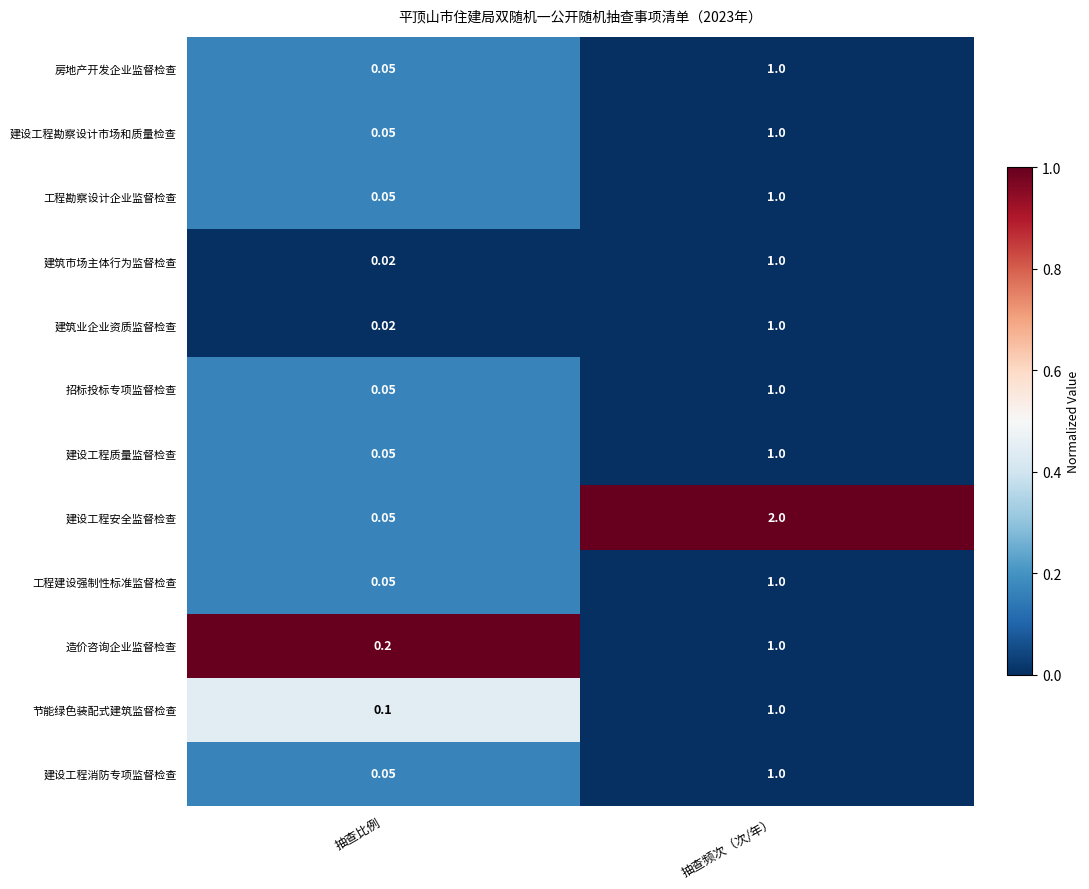

At which category does the chart reach its peak across all series?

抽查频次（次/年）